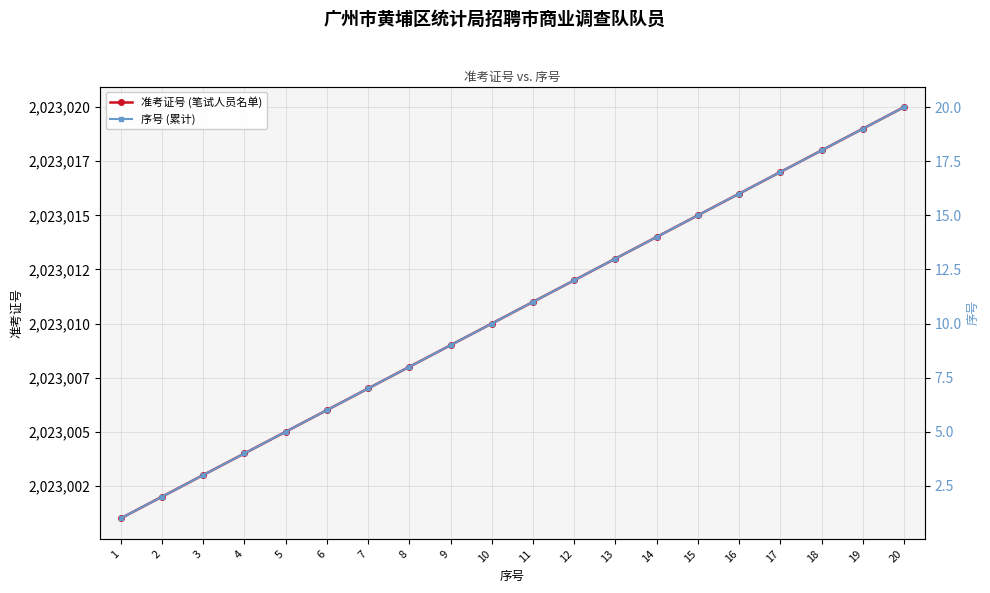

Which series has the largest total across all categories?

准考证号 (笔试人员名单)